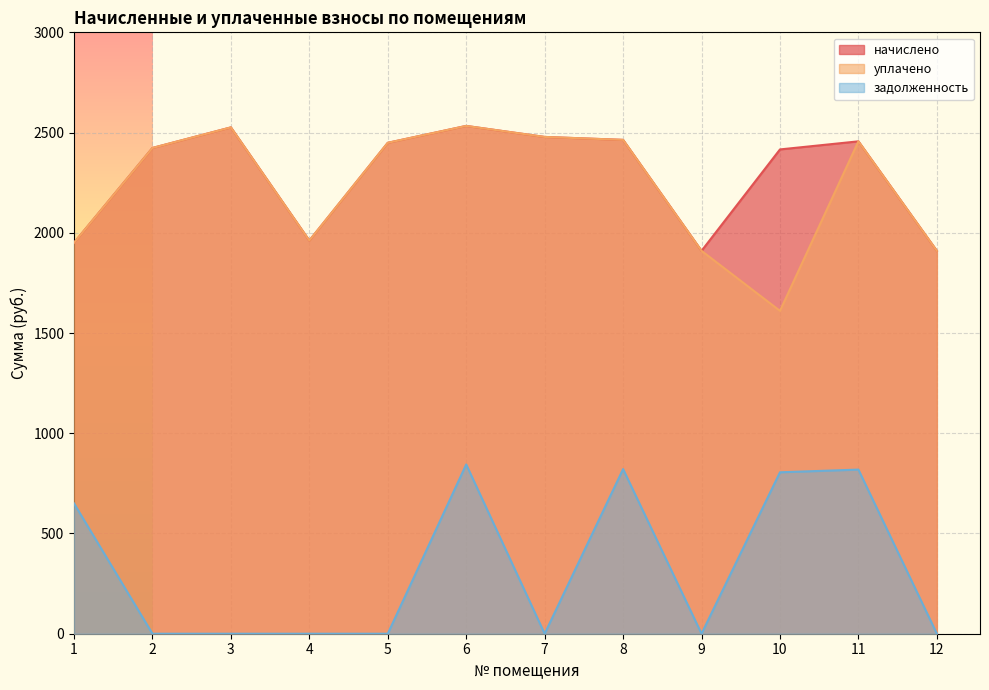

Is it true that начислено equals 1910.0 at 12?

True